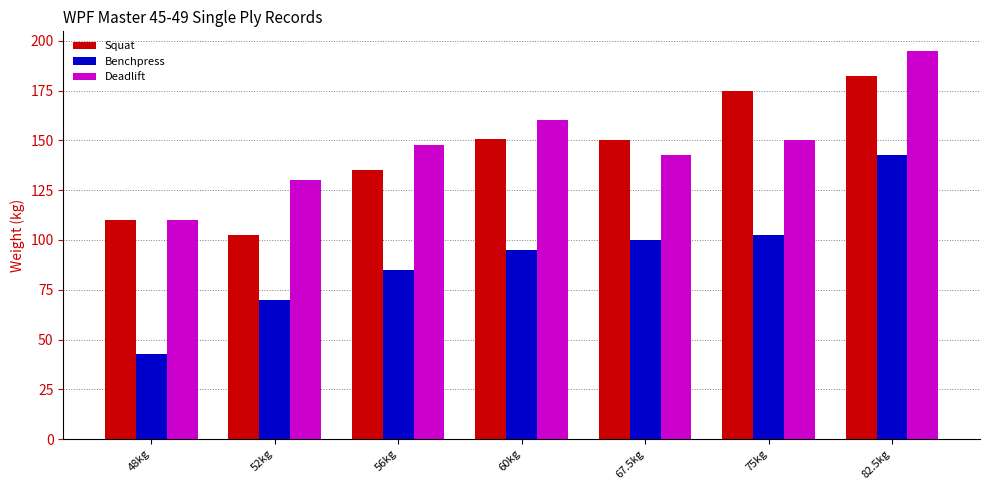

Are the bars horizontal?

No